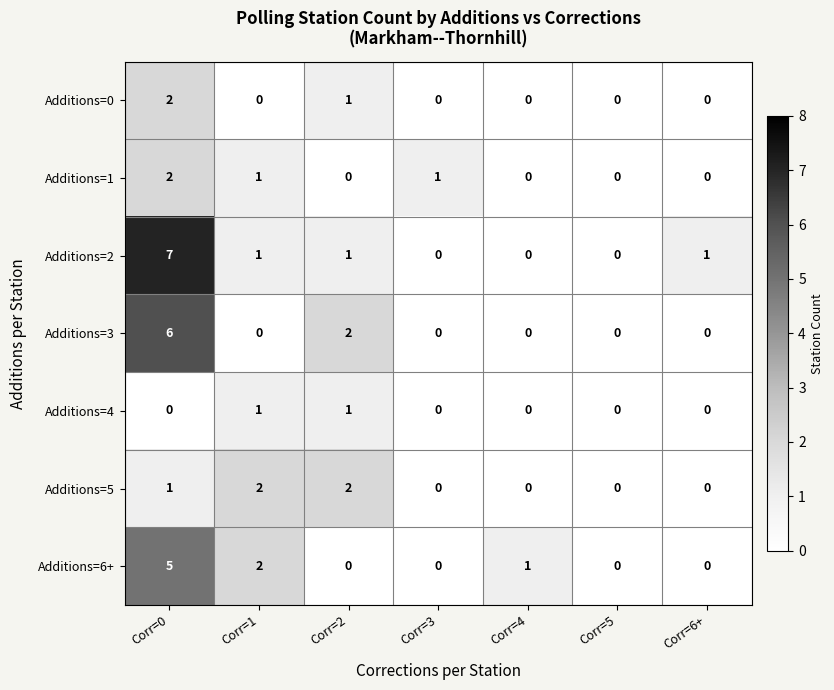

At which category is the sum across all series the highest?

Corr=0